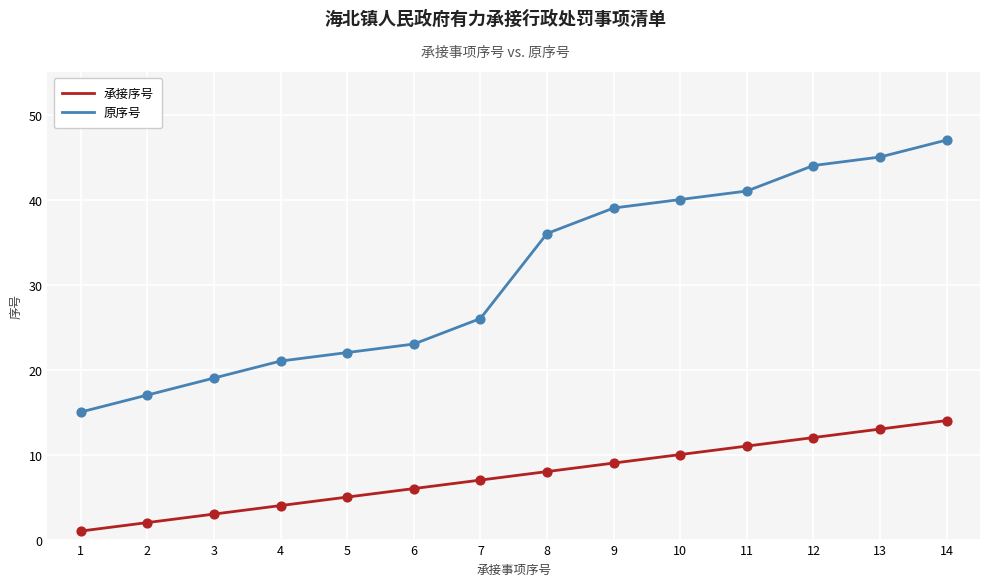

At how many categories does at least one series exceed 25?

8